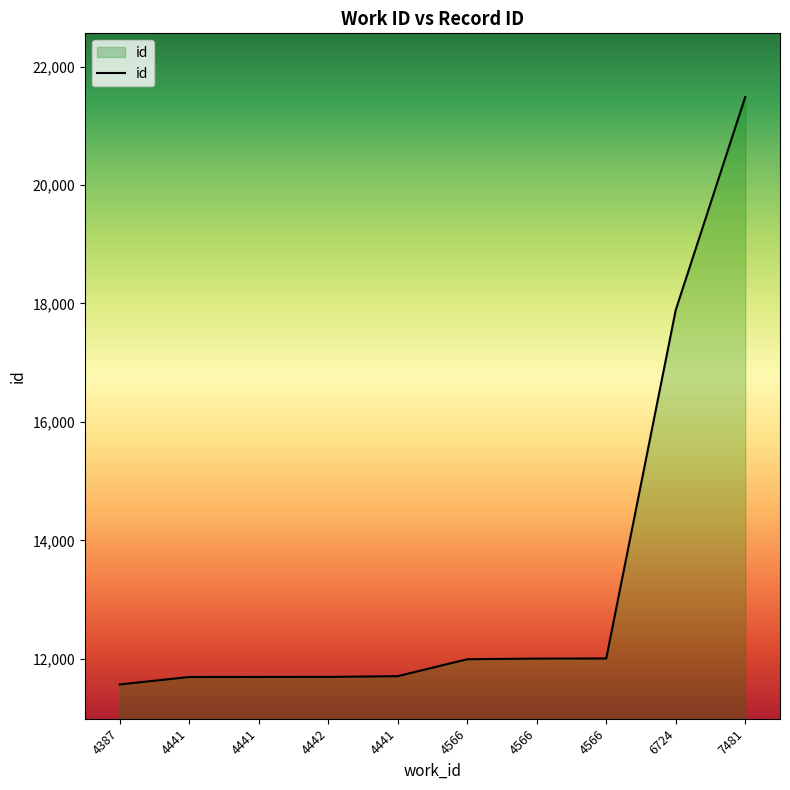

Is it true that the value at 4441 is 4460?

False